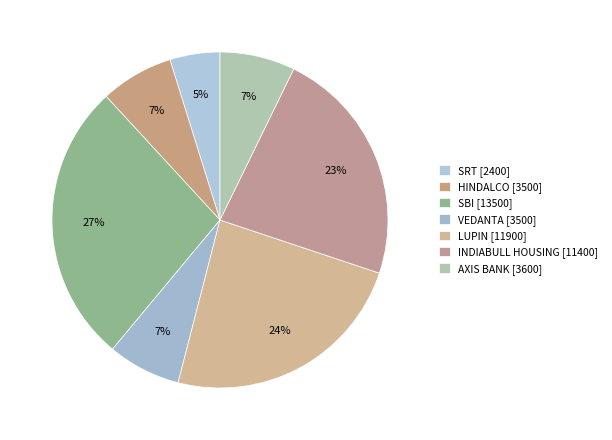

How many segments does this pie chart have?

7